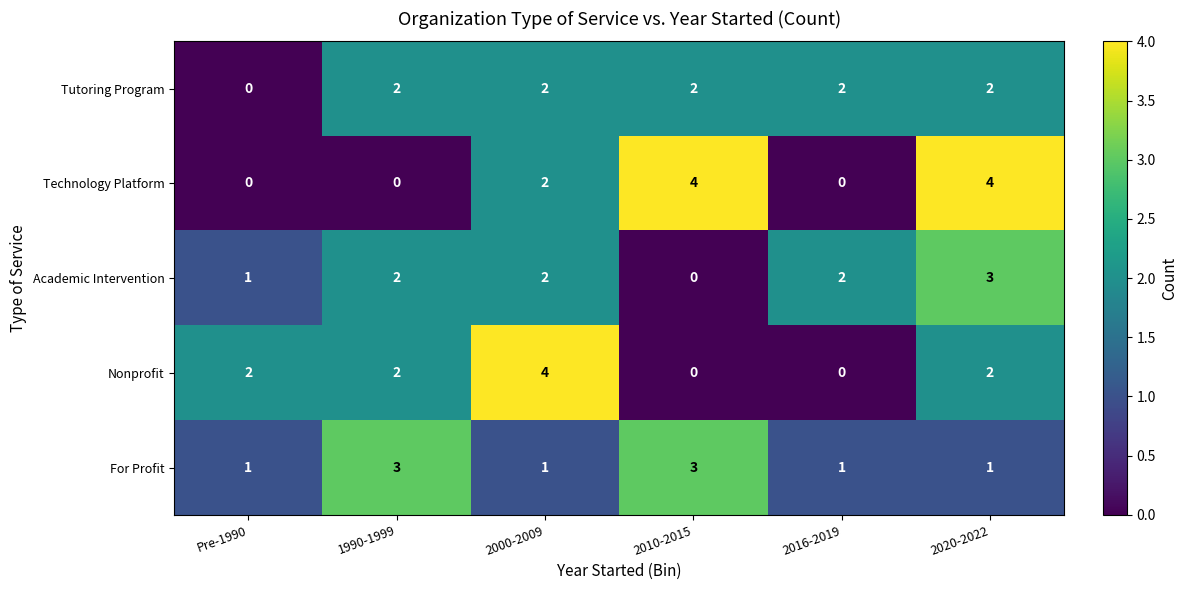

At how many categories does at least one series exceed 0?

6